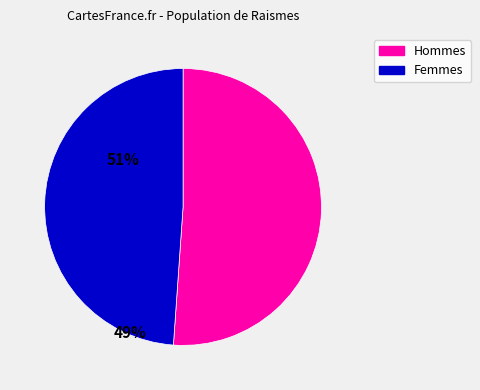

Is it true that Femmes is 56% of the pie?

False